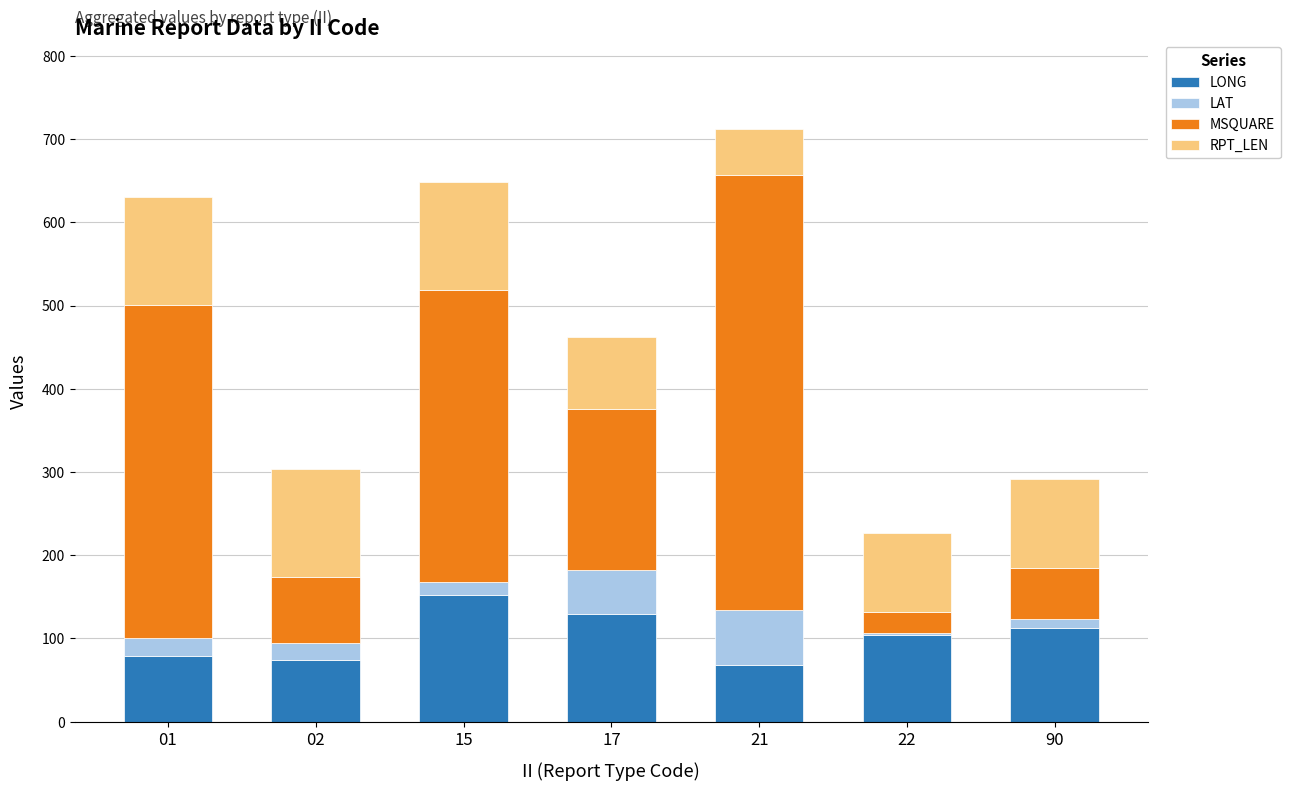

Are the bars horizontal?

No